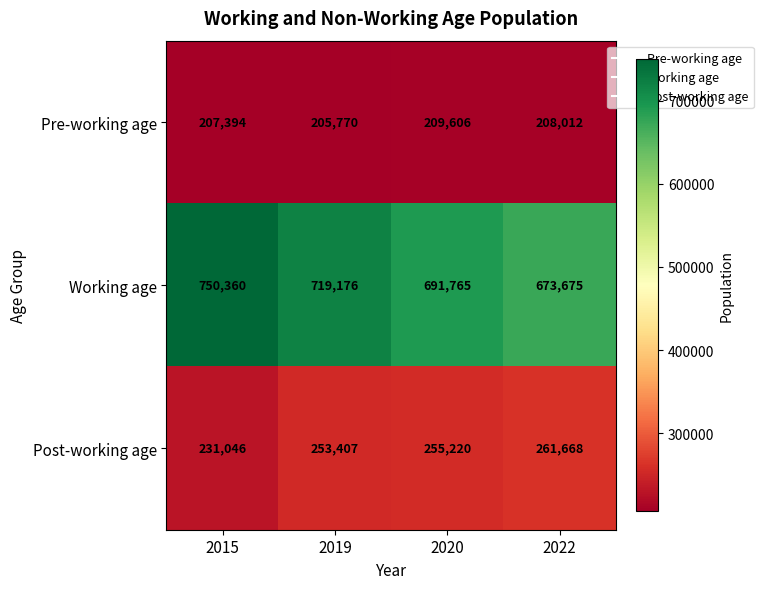

How many data points in Post-working age are less than 255220?

2